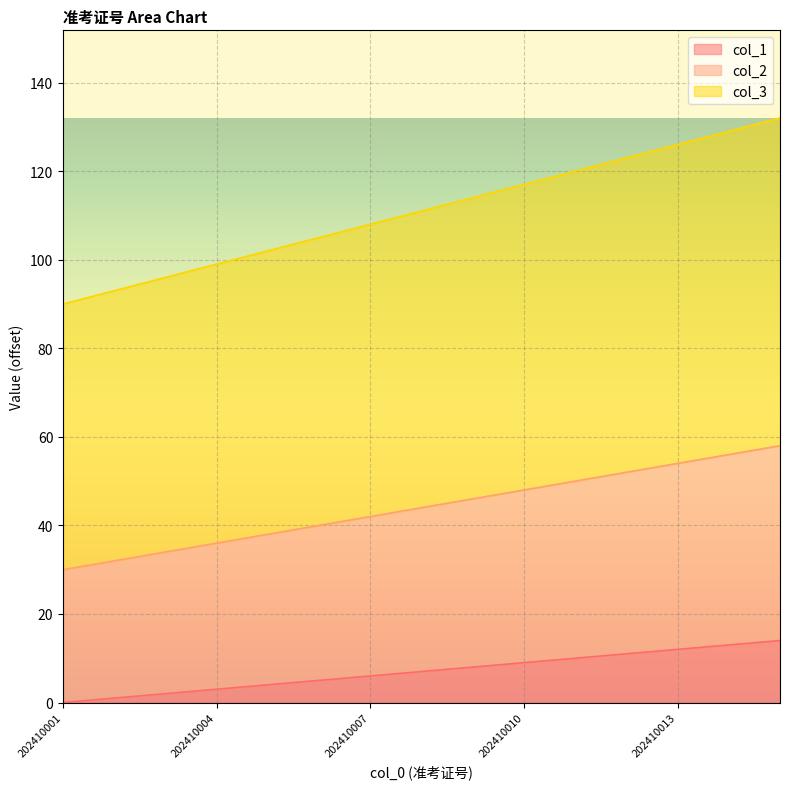

True or false: col_3 and col_1 intersect in this chart.

False